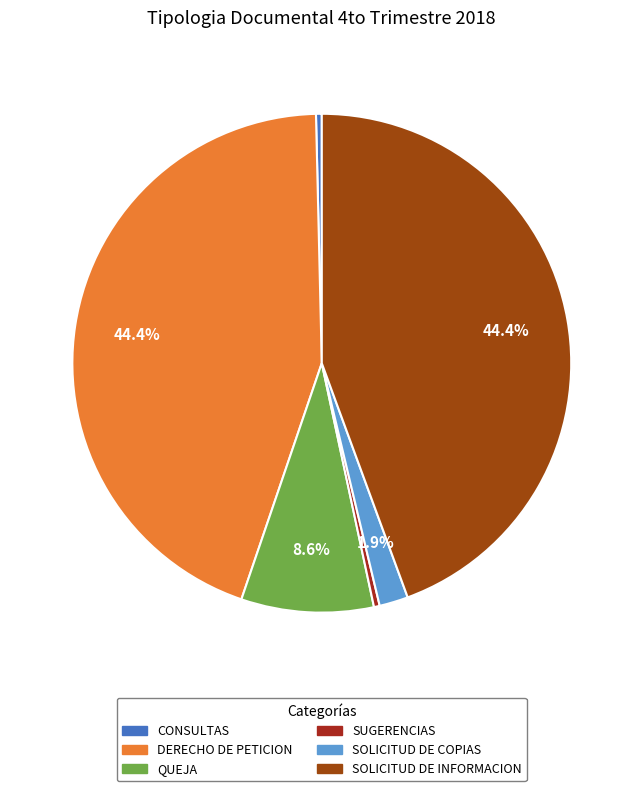

To the nearest percent, what is the combined percentage of DERECHO DE PETICION and SOLICITUD DE INFORMACION?

89%